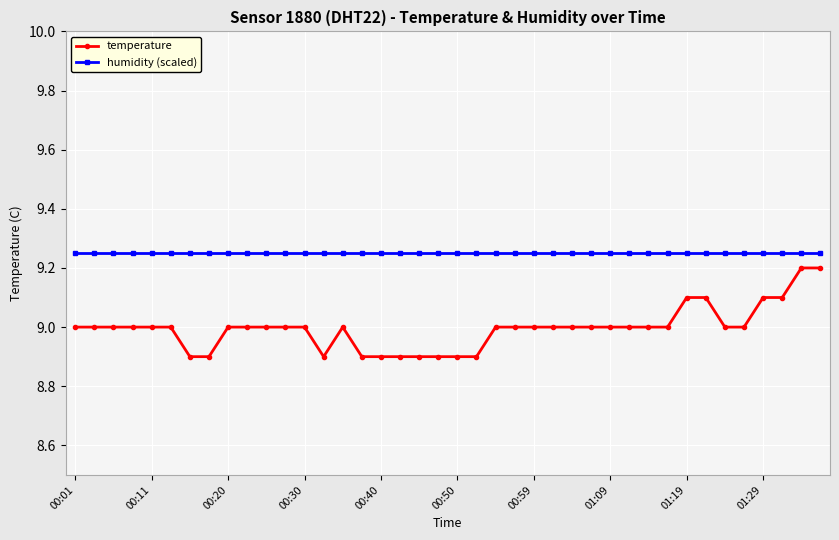

What is the minimum value for temperature?

8.9